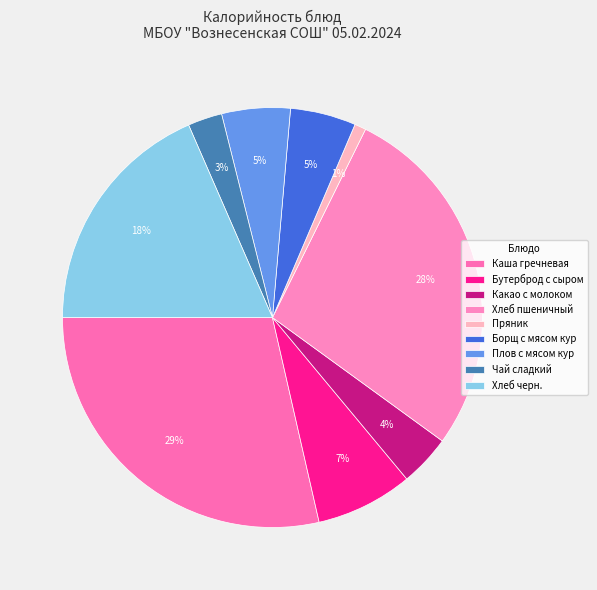

To the nearest percent, what is the difference between the largest and smallest slice percentages?

28%